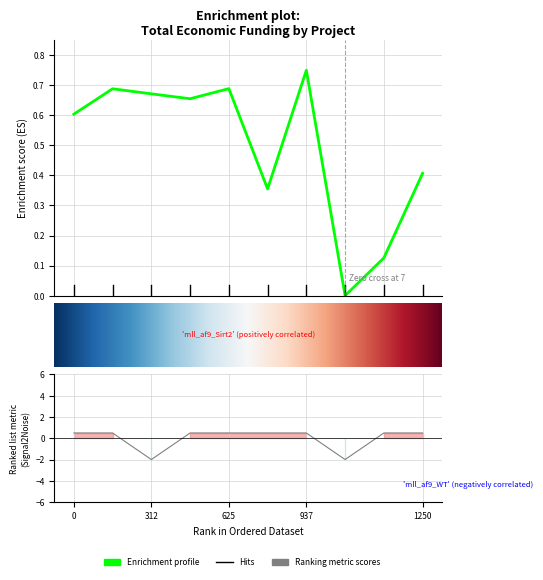

Count the Ano de finalizacion values in the range 0 to 1.

8